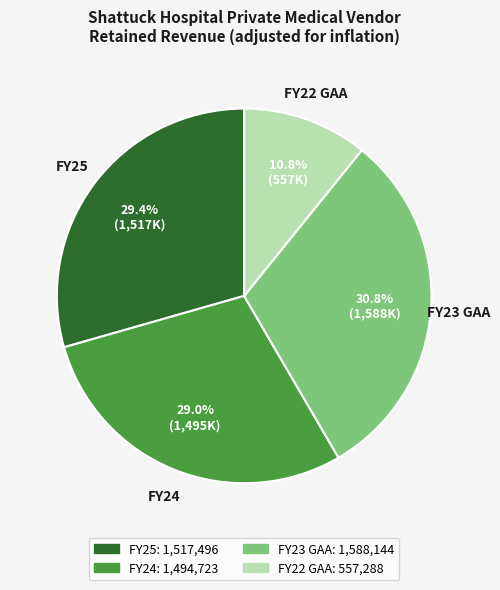

Is it true that FY25 is 29% of the pie?

True